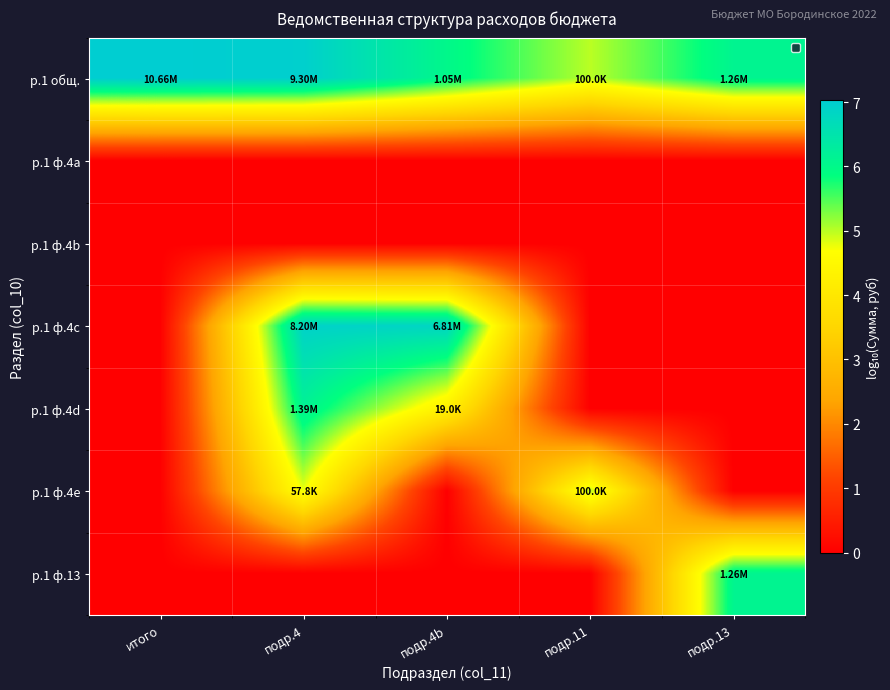

Rank the series by their maximum value, from lowest to highest.

р.1 ф.4a, р.1 ф.4b, р.1 ф.4e, р.1 ф.13, р.1 ф.4d, р.1 ф.4c, р.1 общ.